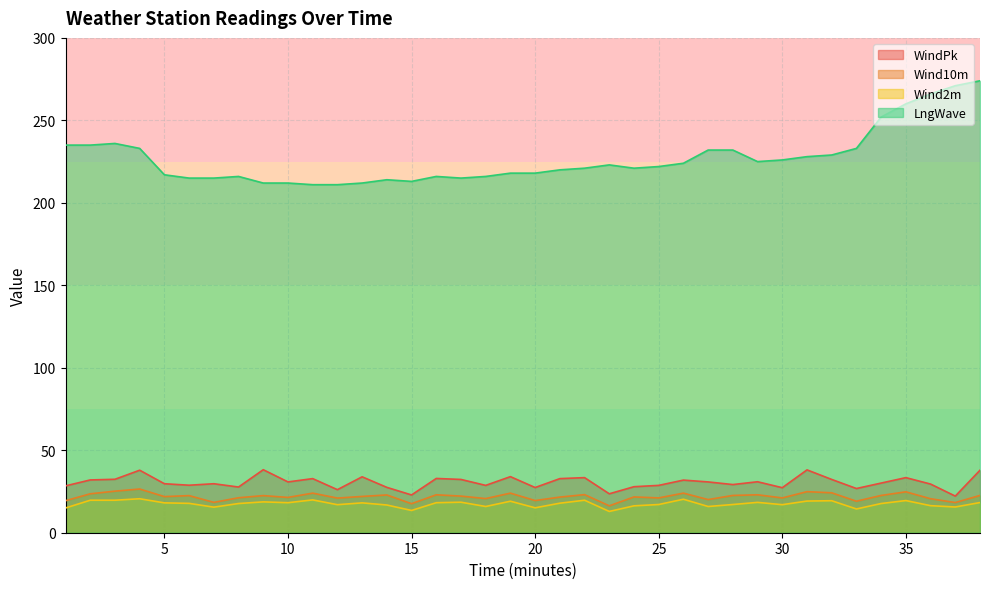

Read the LngWave value at 29.

225.0